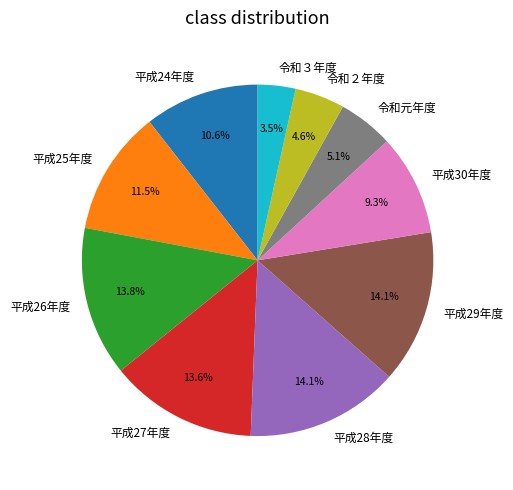

To the nearest percent, what is the difference between the largest and smallest slice percentages?

11%